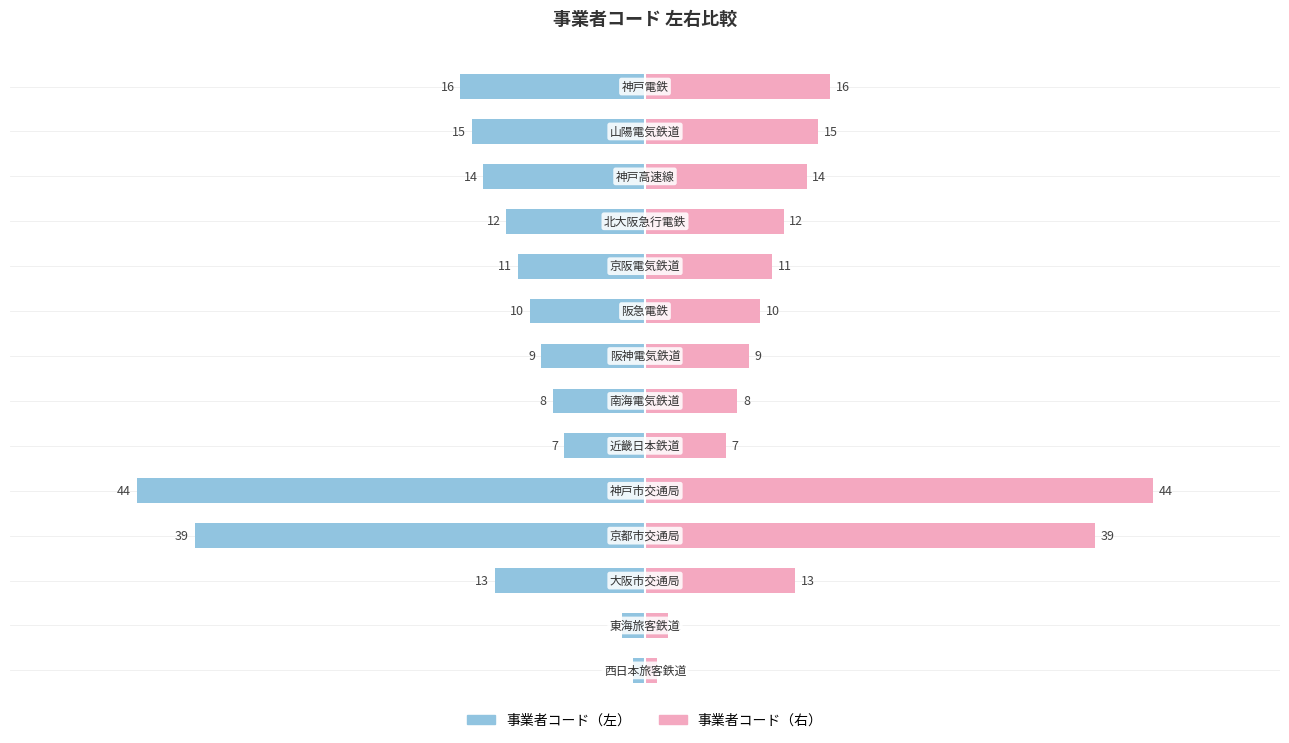

Does the chart contain stacked bars?

No